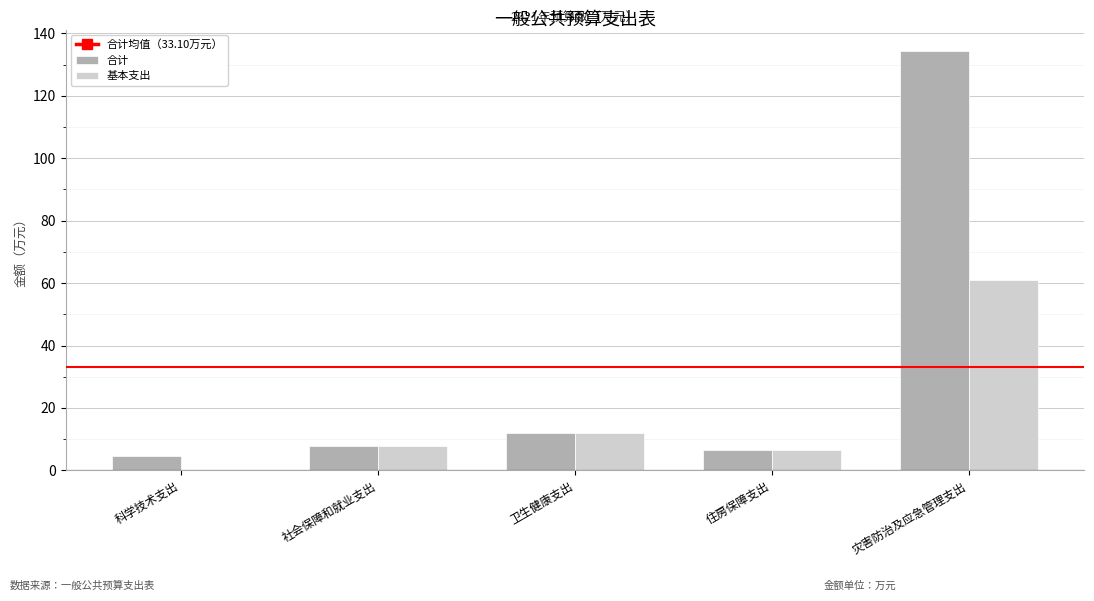

What is the difference between the 基本支出 values at 卫生健康支出 and 住房保障支出?

5.2